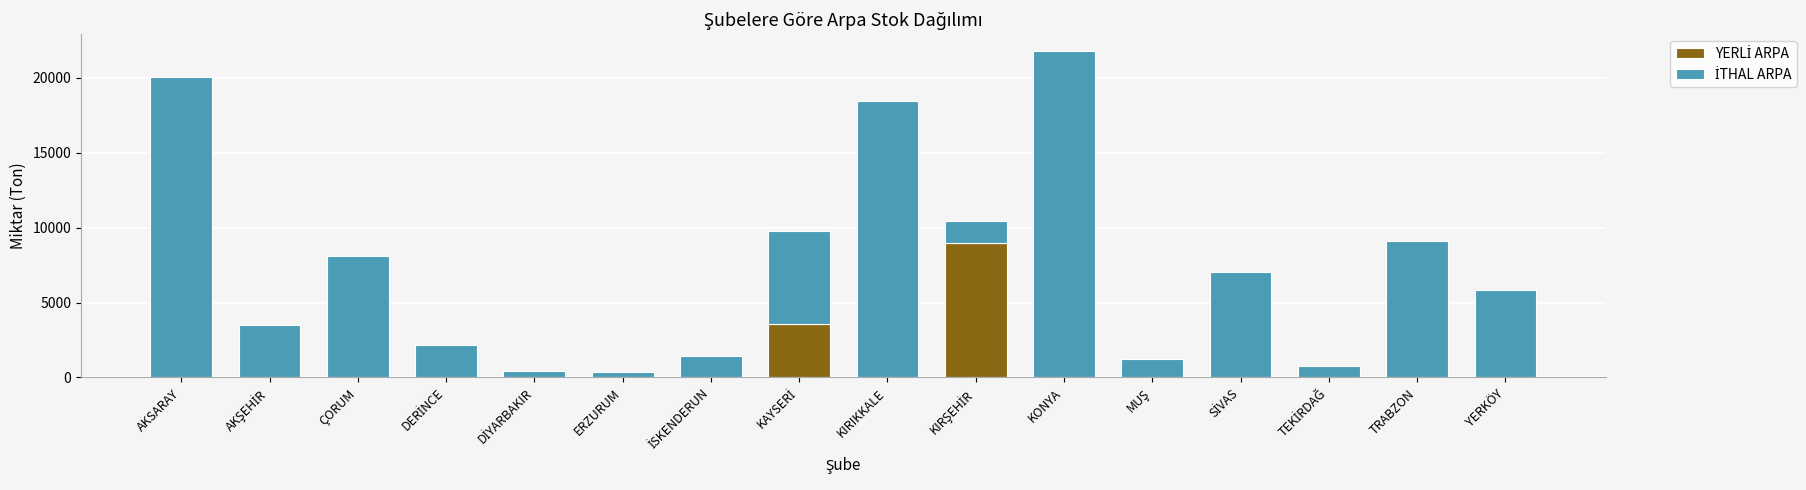

At which category is the sum across all series the highest?

KONYA